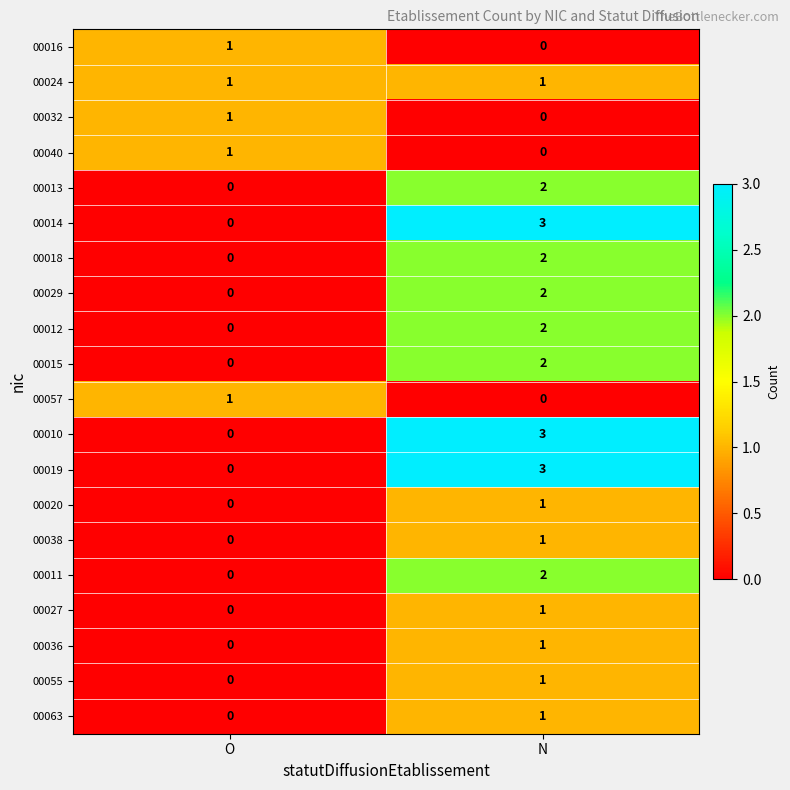

What is the sum of the 00014 values at N and O?

3